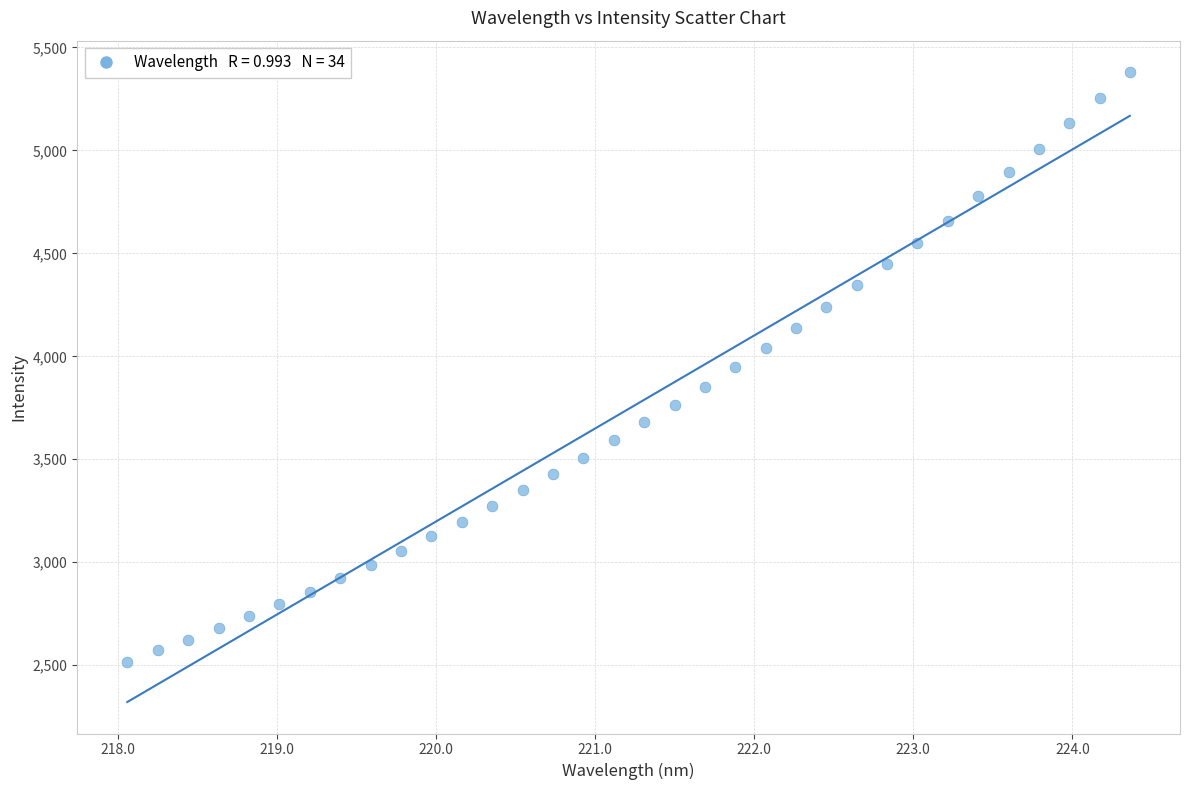

What is the range of X values (max minus min)?

6.3